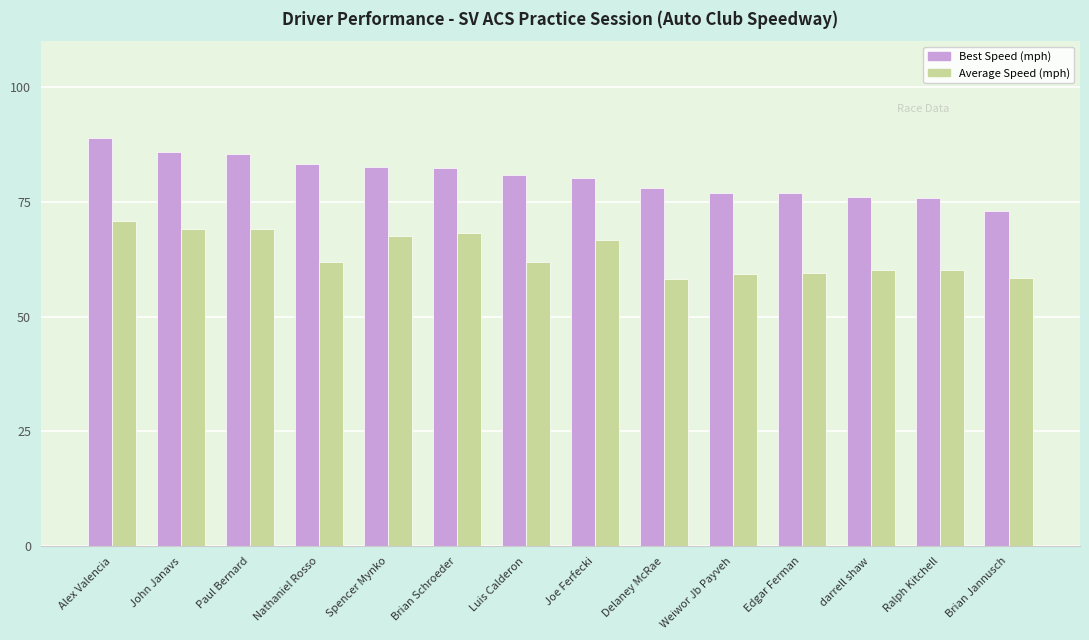

At Paul Bernard, list the series in order from largest to smallest.

Best Speed (mph), Average Speed (mph)